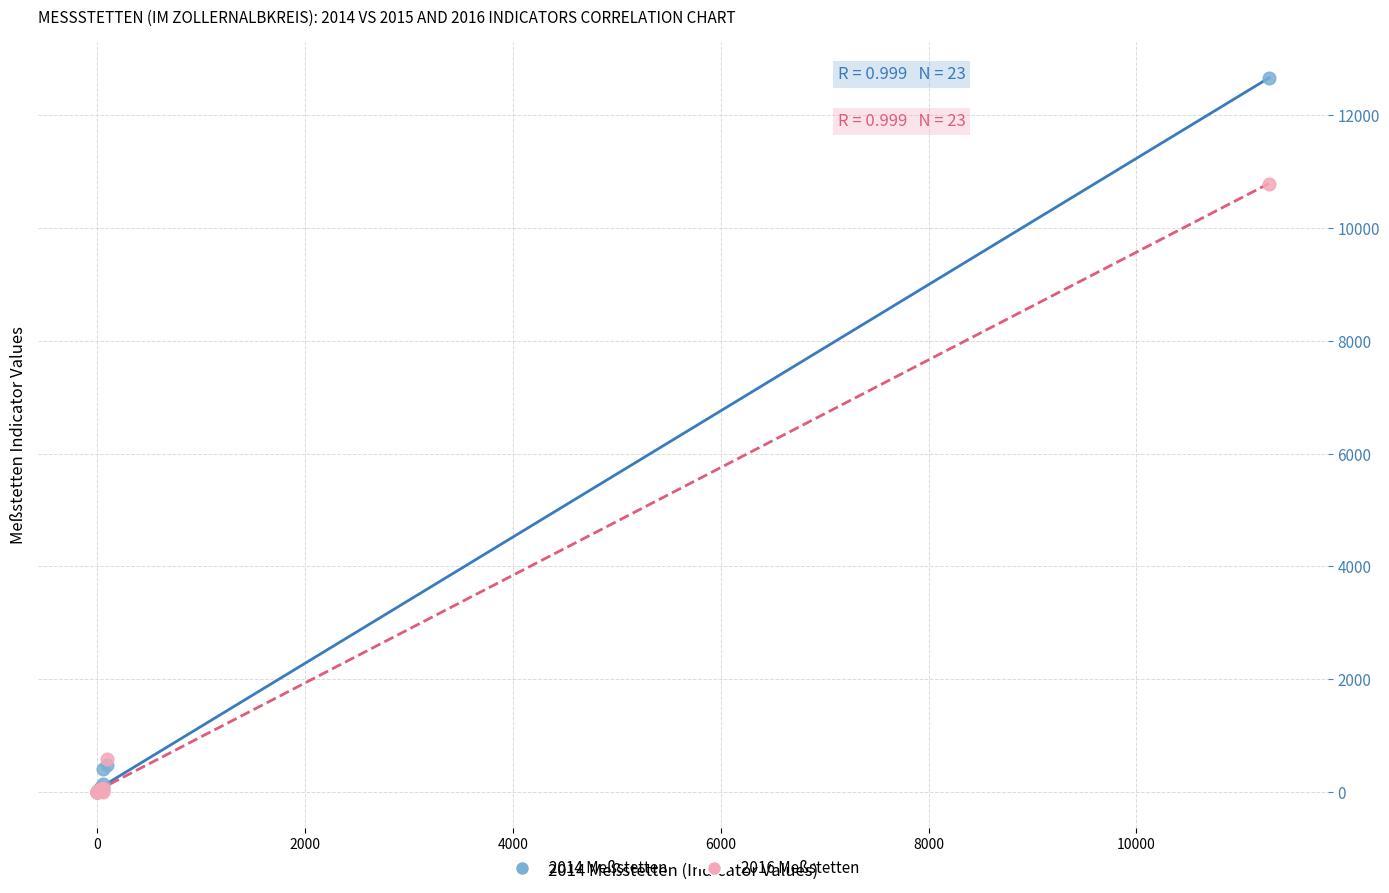

Which series contains the highest Y value?

2014 Meßstetten